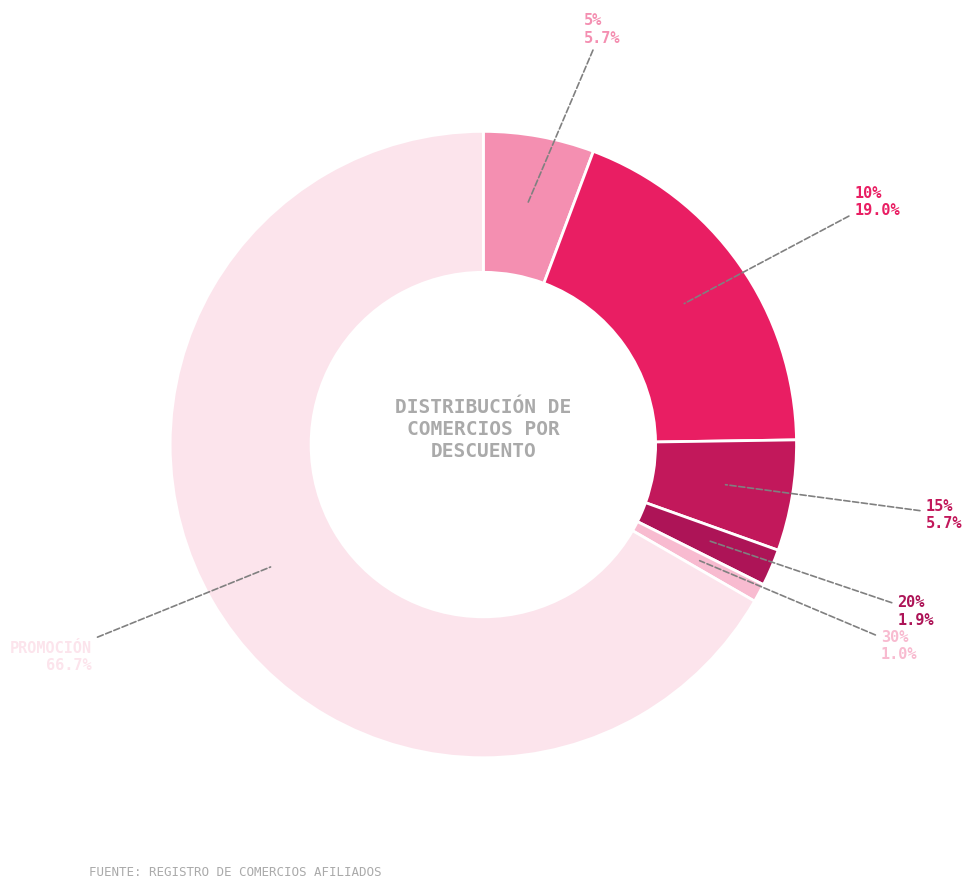

Is PROMOCIÓN the majority of the pie?

Yes